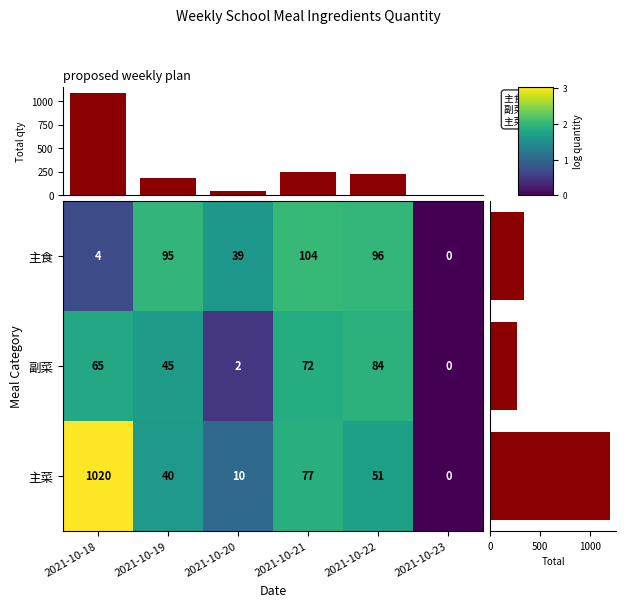

Rank the categories by 主菜 value from highest to lowest.

2021-10-18, 2021-10-21, 2021-10-22, 2021-10-19, 2021-10-20, 2021-10-23